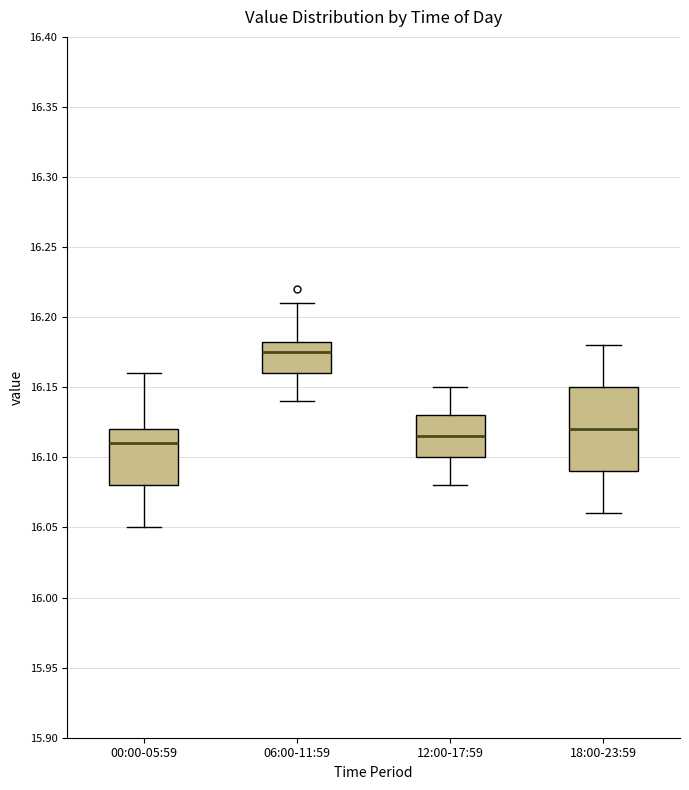

Which box is the tallest, from its lower edge to its upper edge?

18:00-23:59